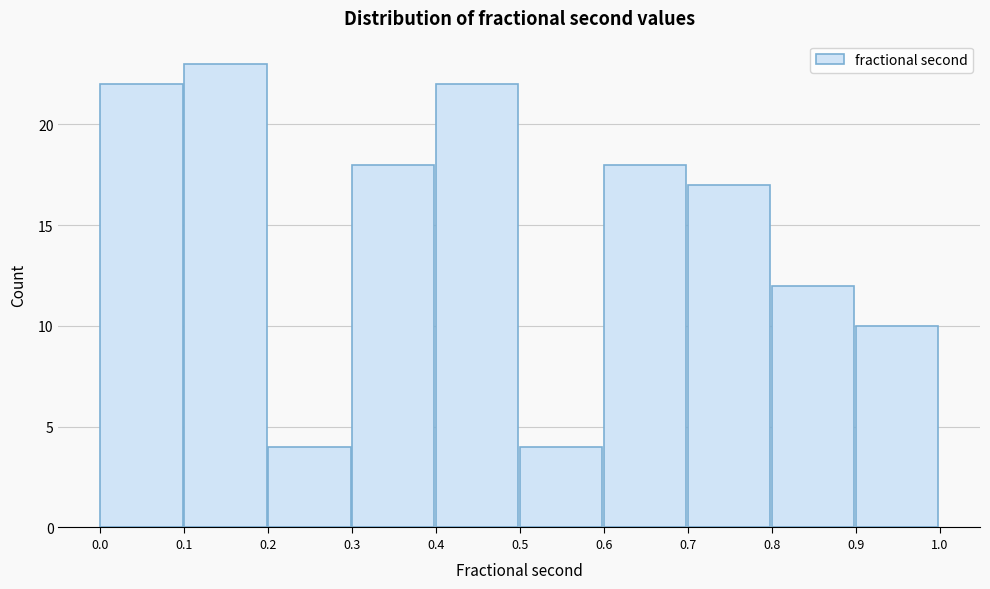

How tall is the bar that spans 0.3 to 0.4 on the x-axis? The values are not printed on the chart, so give them approximately, as read against the axis.

18